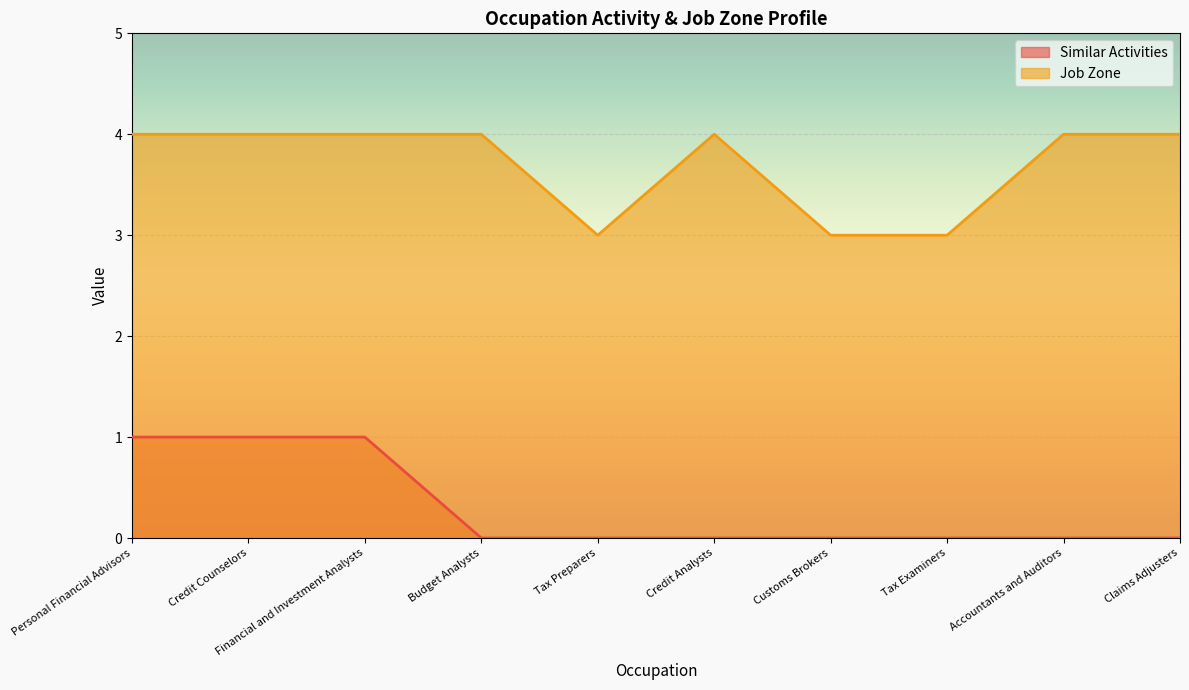

True or false: Job Zone and Similar Activities intersect in this chart.

False